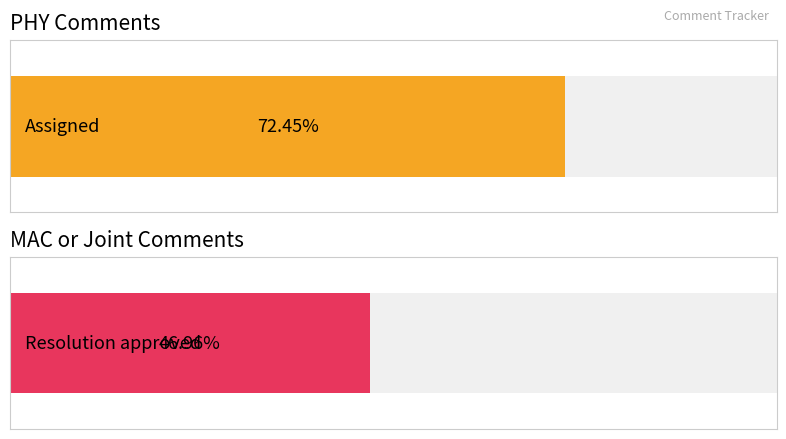

At which category does the chart reach its peak across all series?

PHY